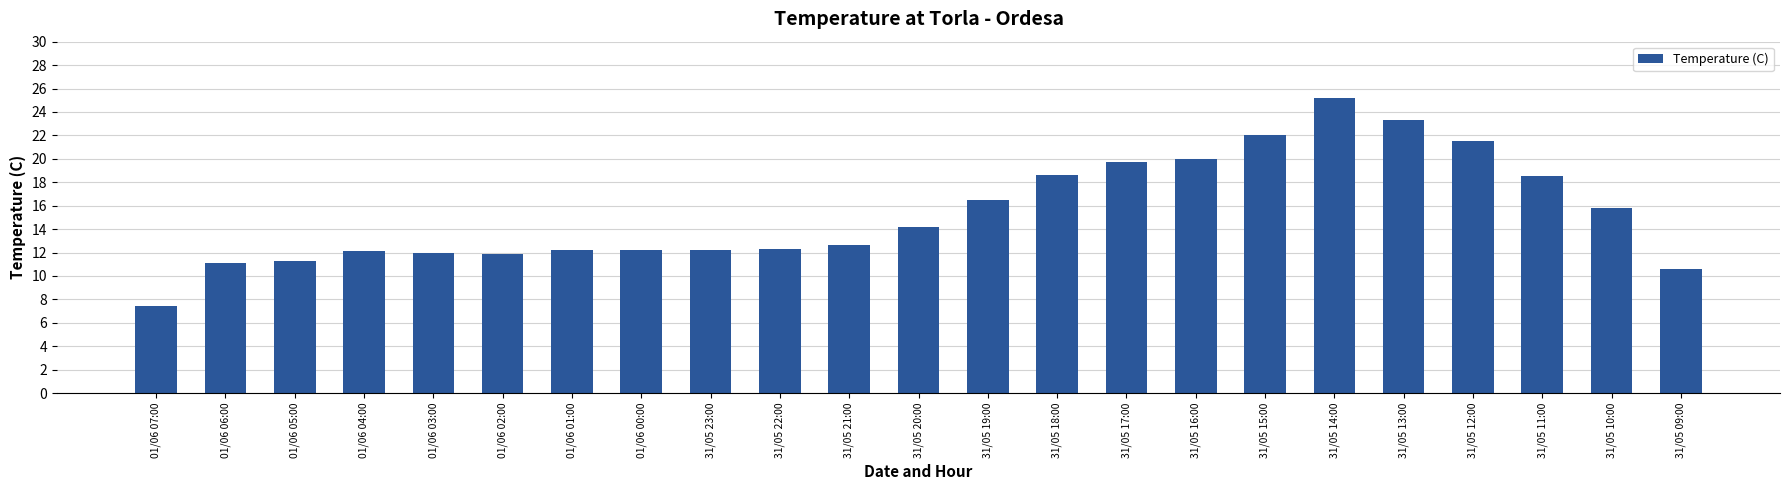

What is the difference between the values at 31/05 16:00 and 01/06 00:00?

7.8